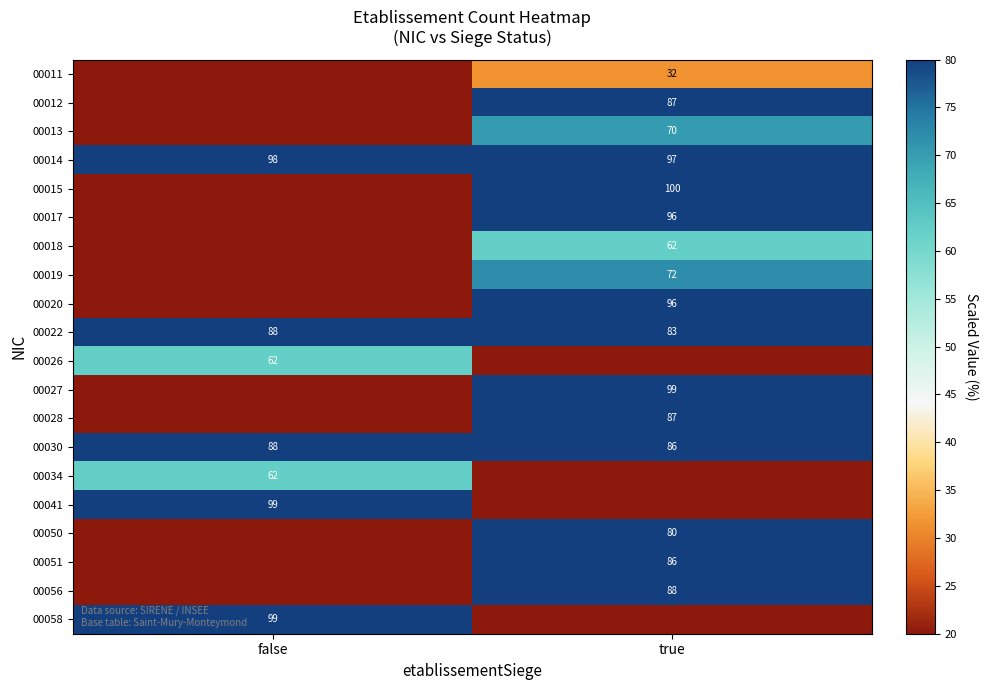

At which category does the chart reach its minimum across all series?

false